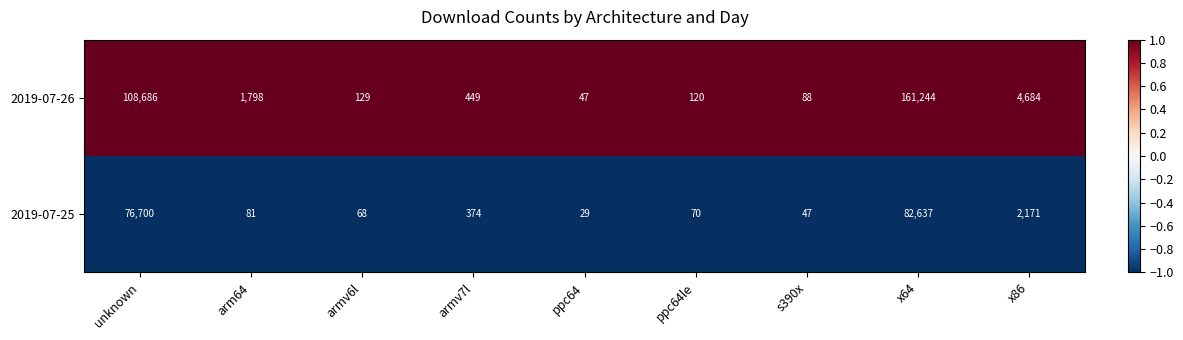

Which label corresponds to the largest value in the chart?

x64